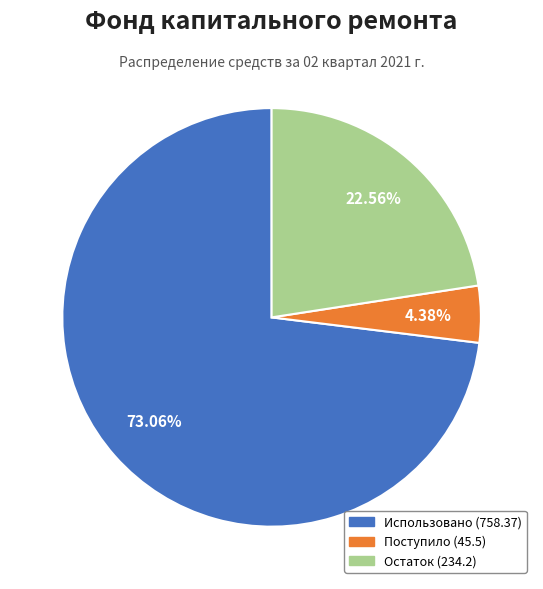

Which has a higher value, Поступило (45.5) or Использовано (758.37)?

Использовано (758.37)